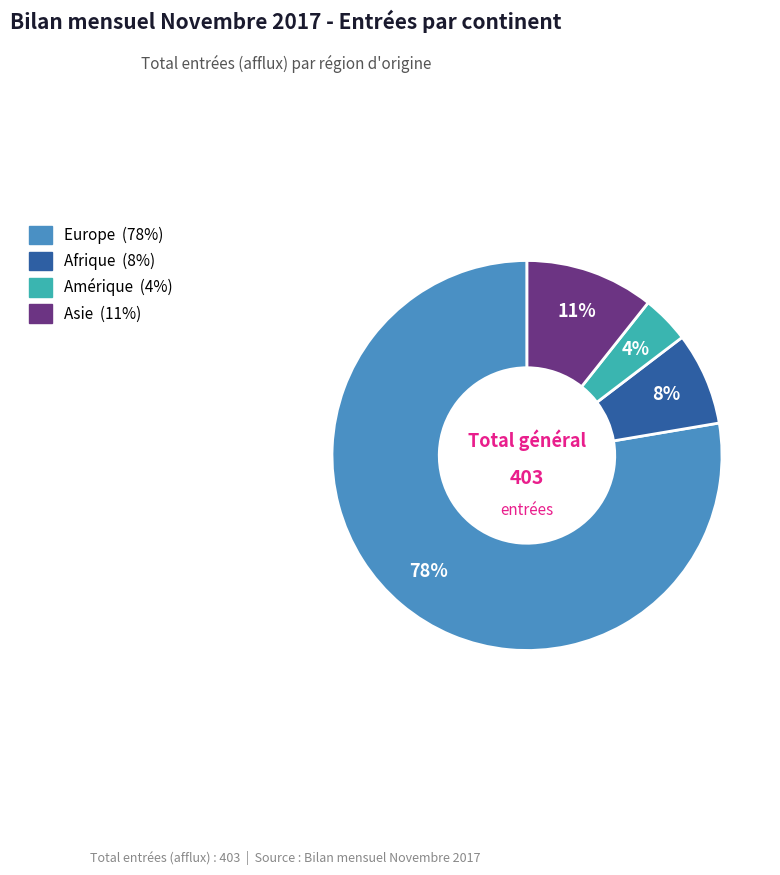

To the nearest percent, what is the average slice percentage?

25%